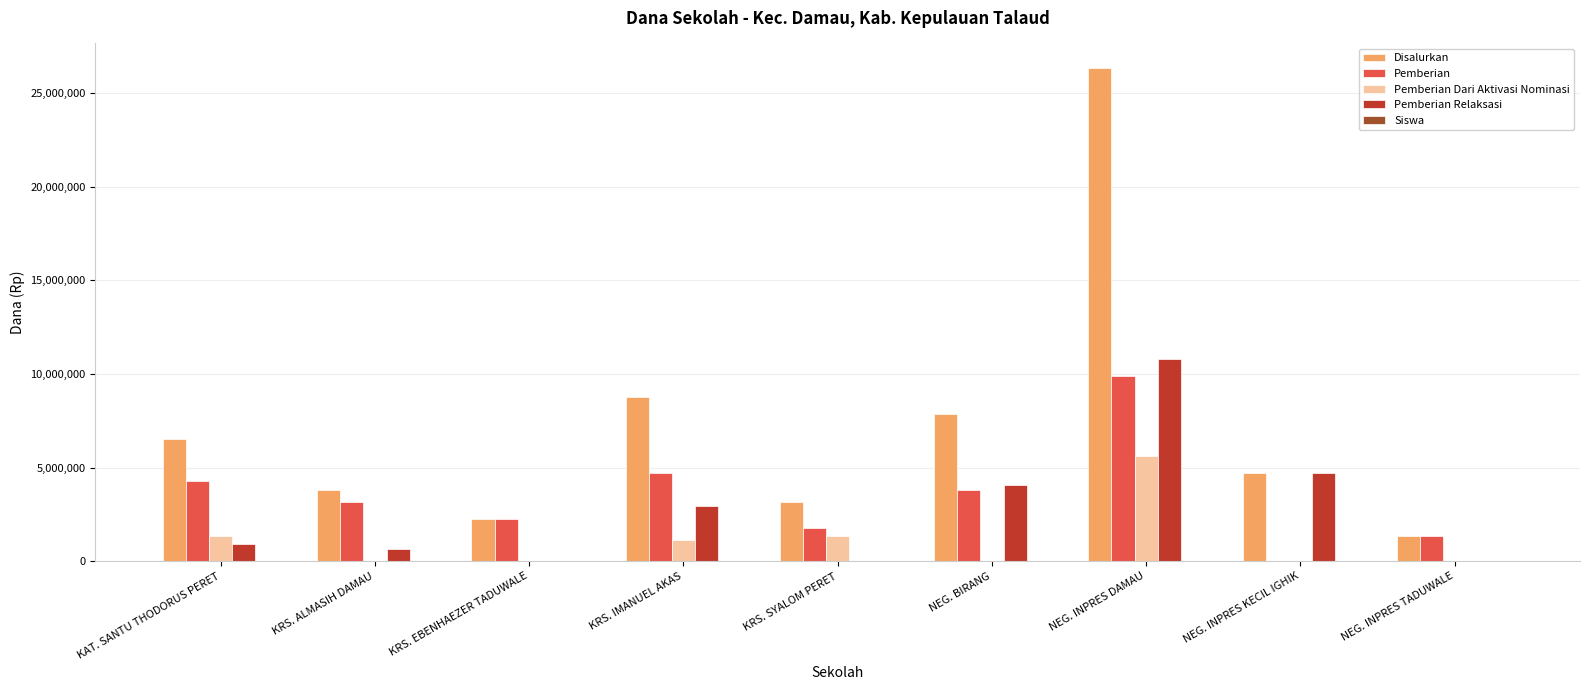

What is the sum of the Pemberian Dari Aktivasi Nominasi values at KRS. SYALOM PERET and NEG. INPRES DAMAU?

6975000